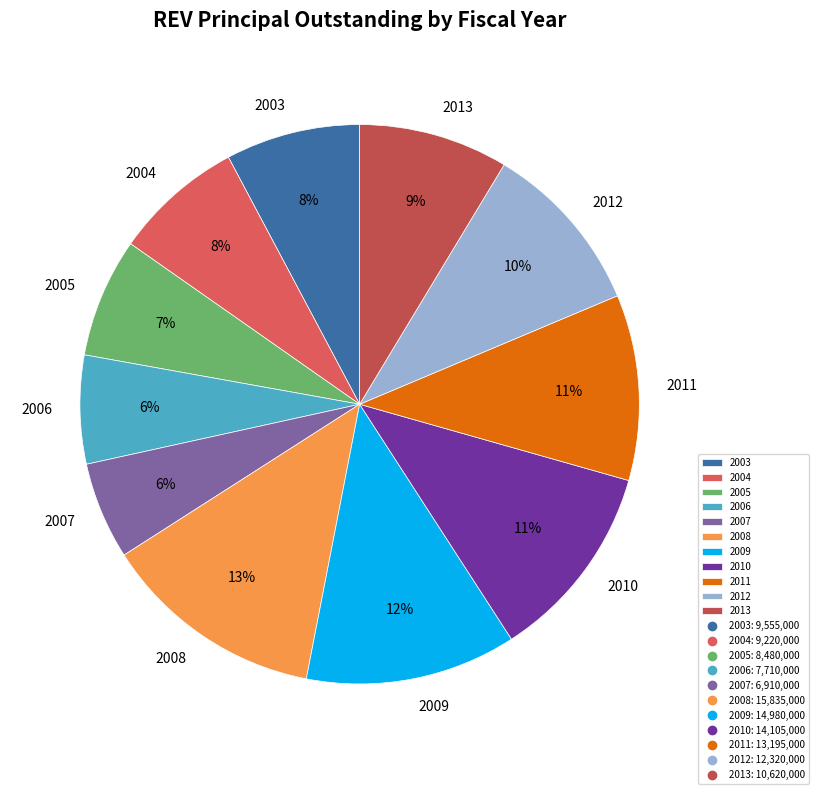

To the nearest percent, what is the difference between the largest and smallest slice percentages?

7%